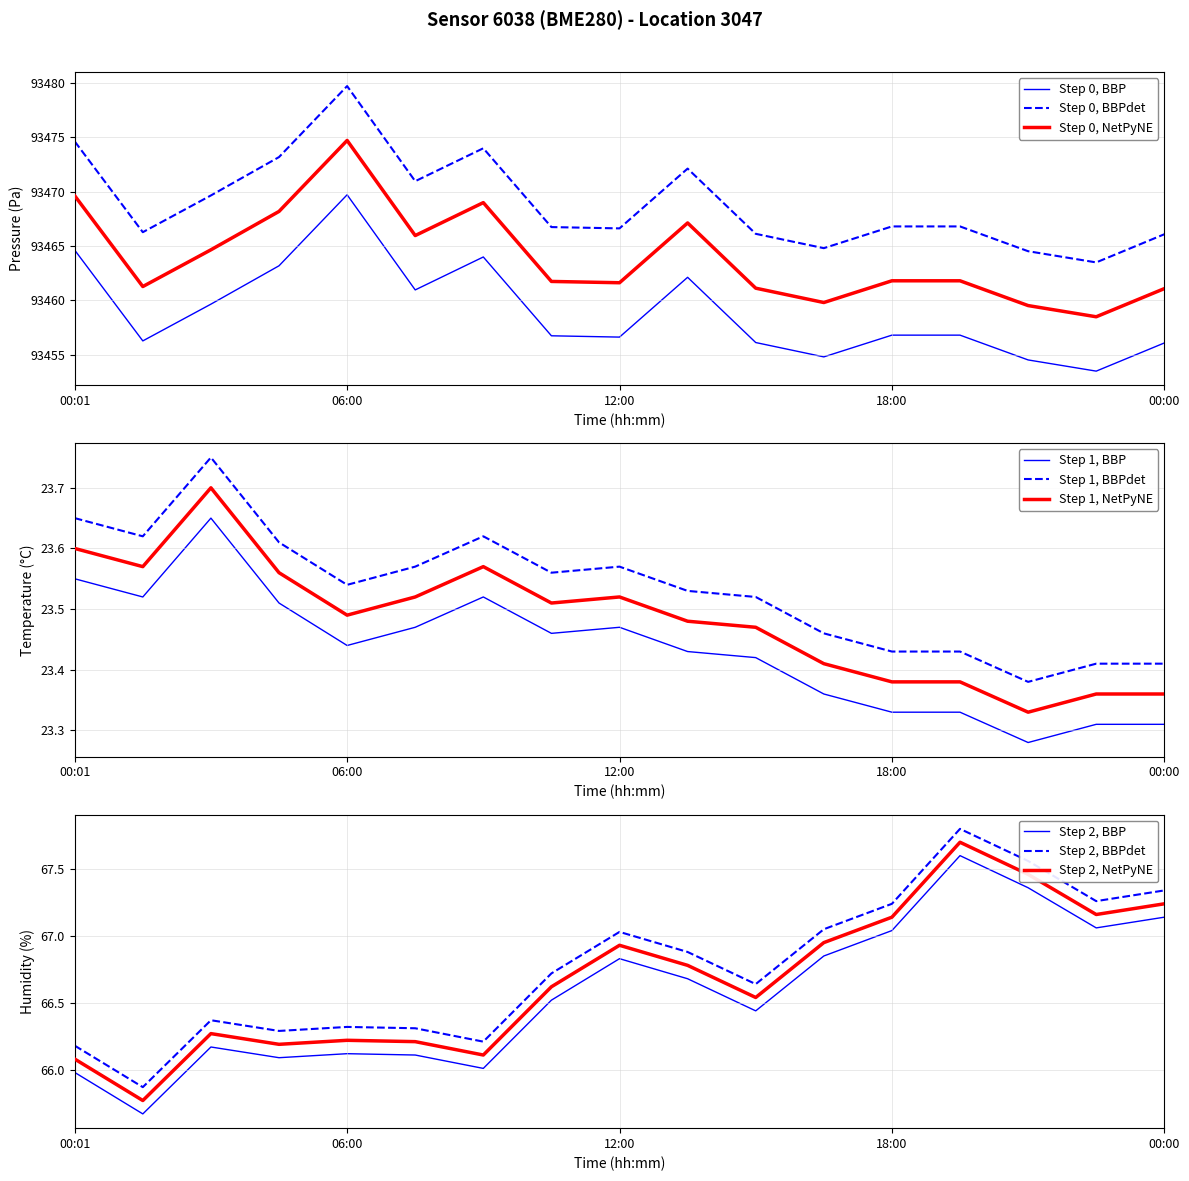

What is the maximum value for Step 0, BBPdet?

93479.7